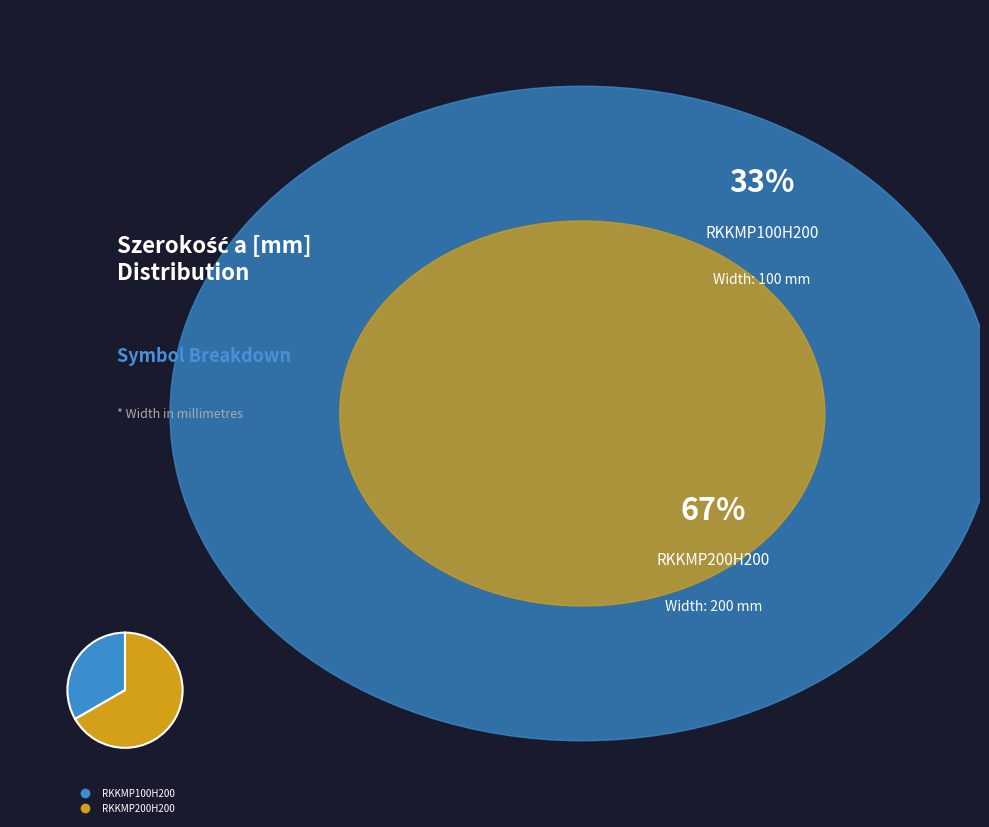

How many slices are in this pie chart?

2